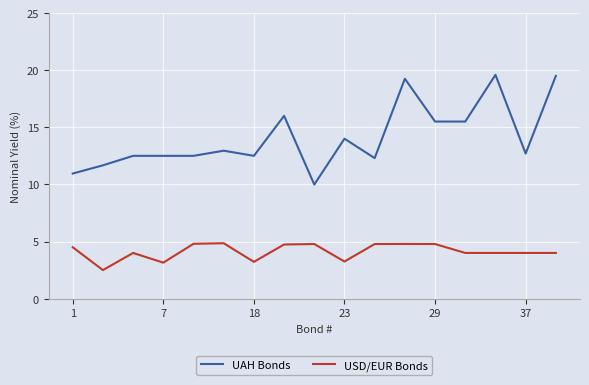

What is the average value of the UAH Bonds series?

14.1